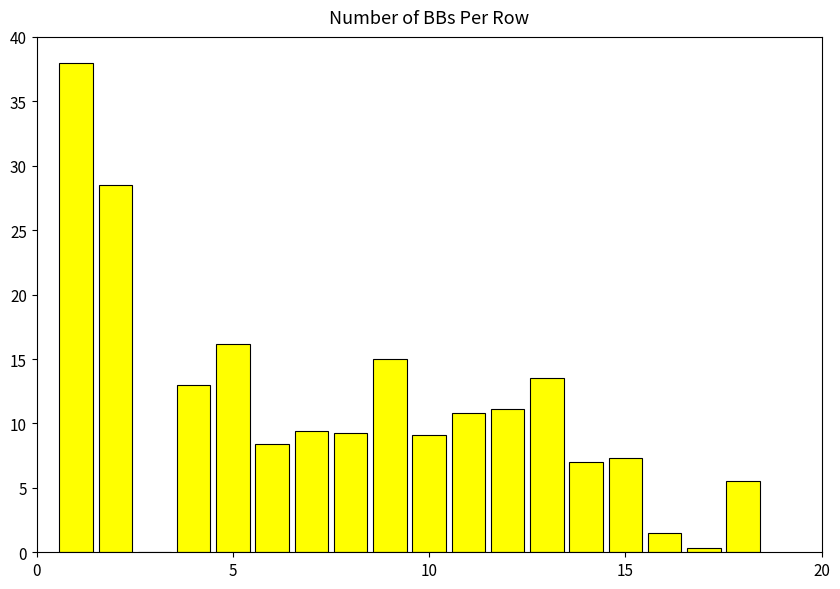

What is the sum of all values?

203.9